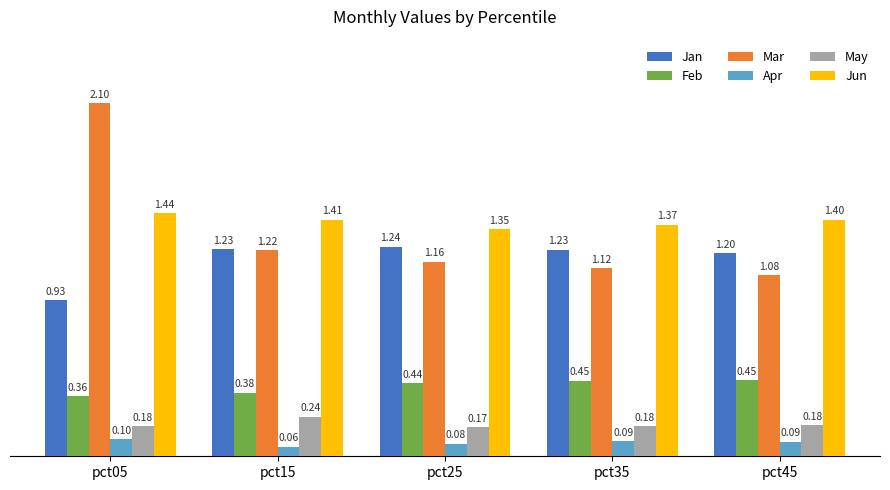

Between pct15 and pct35, which series saw the biggest shift?

Mar